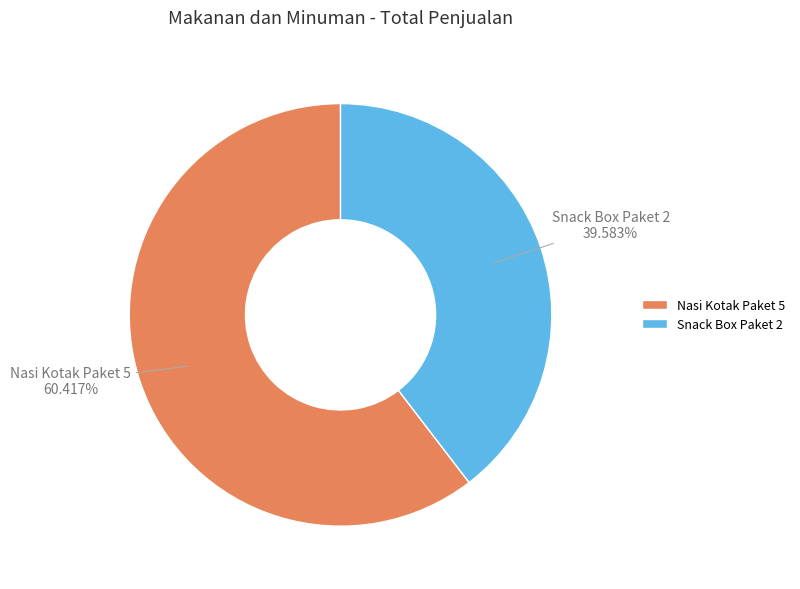

How many segments does this pie chart have?

2